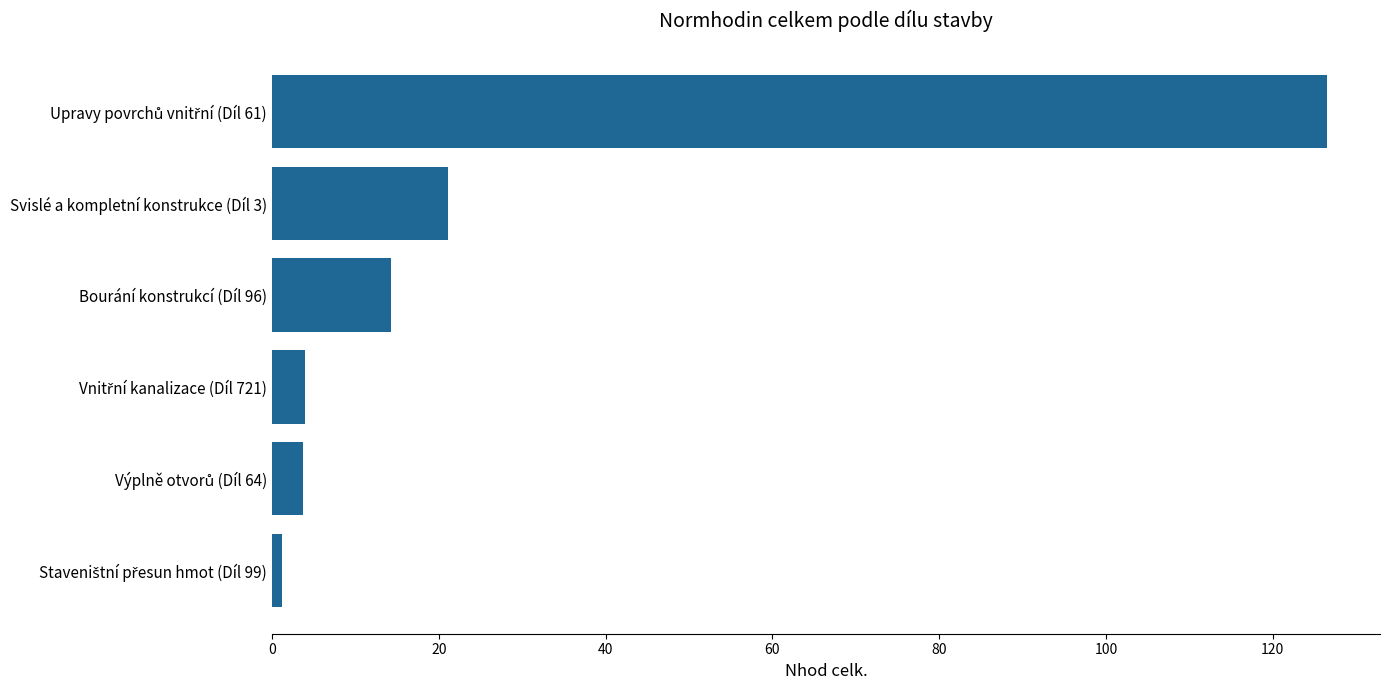

True or false: the data shows 14.3 at Bourání konstrukcí (Díl 96).

True